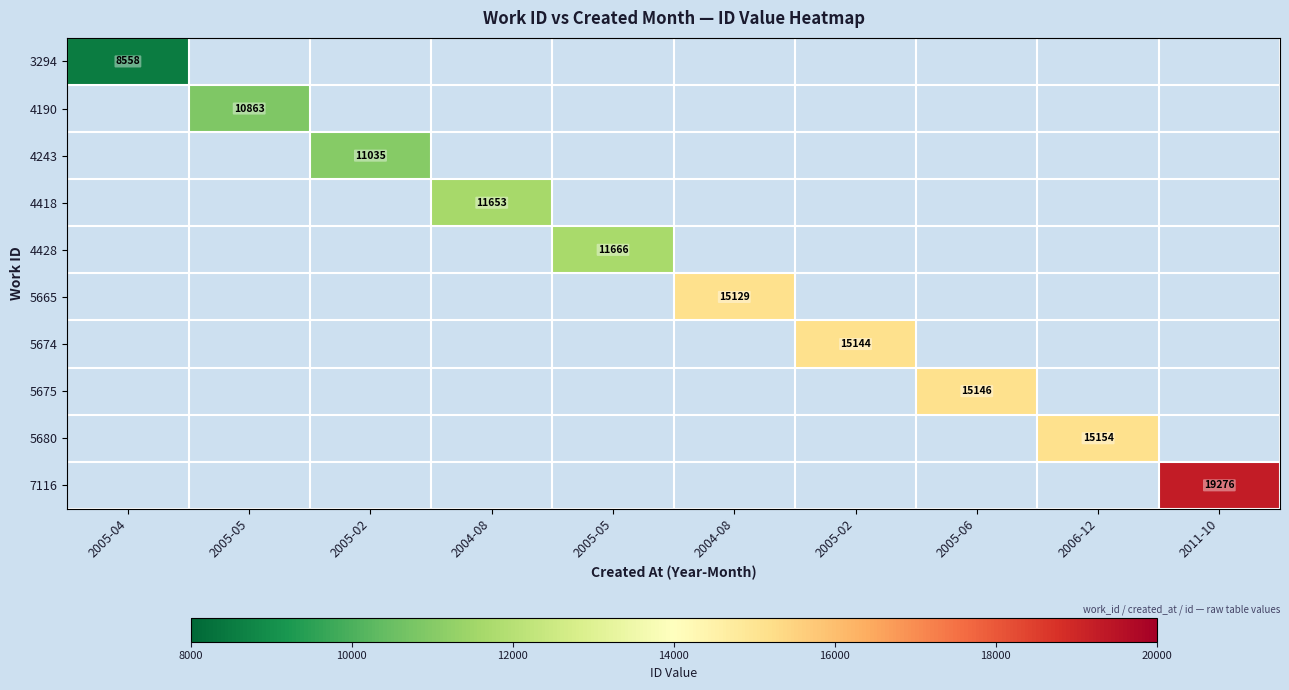

Which category has the highest value across all series?

2011-10